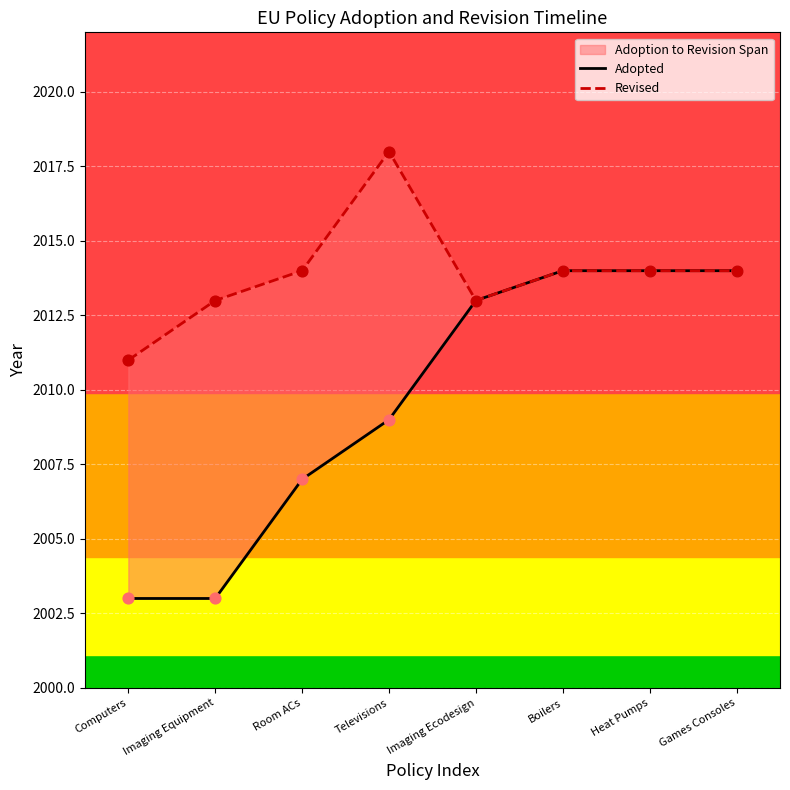

At which category is the sum across all series the highest?

Boilers